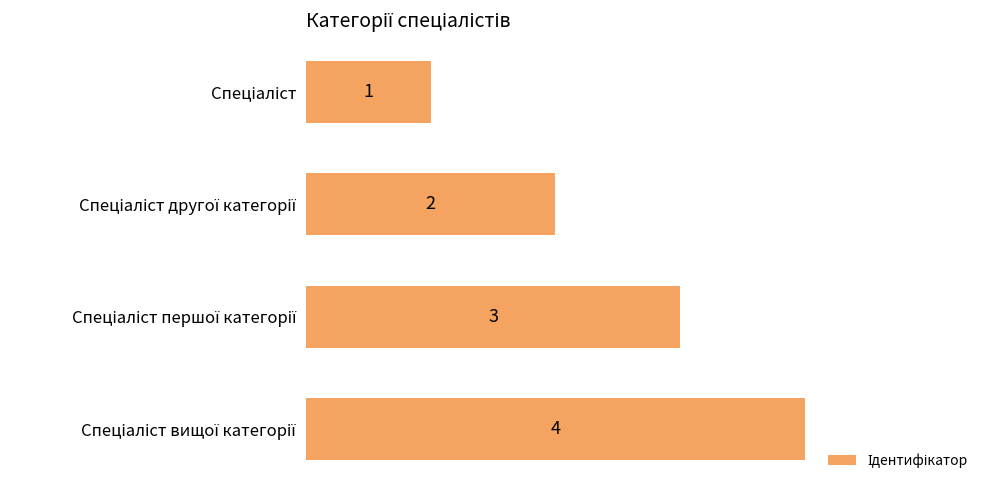

What is the greatest value displayed?

4